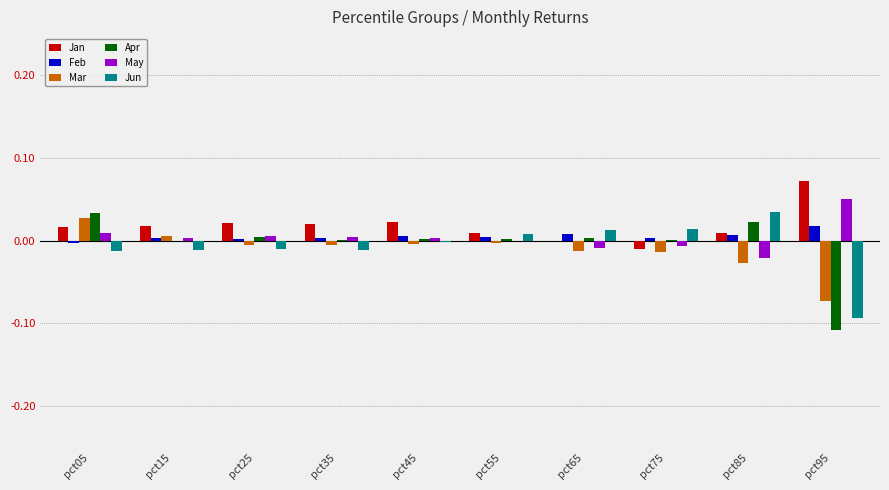

Is it true that Apr equals 0.0 at pct45?

True